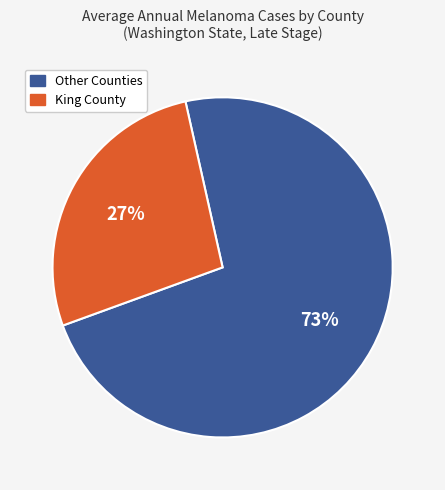

Is there a majority slice in this chart?

Yes